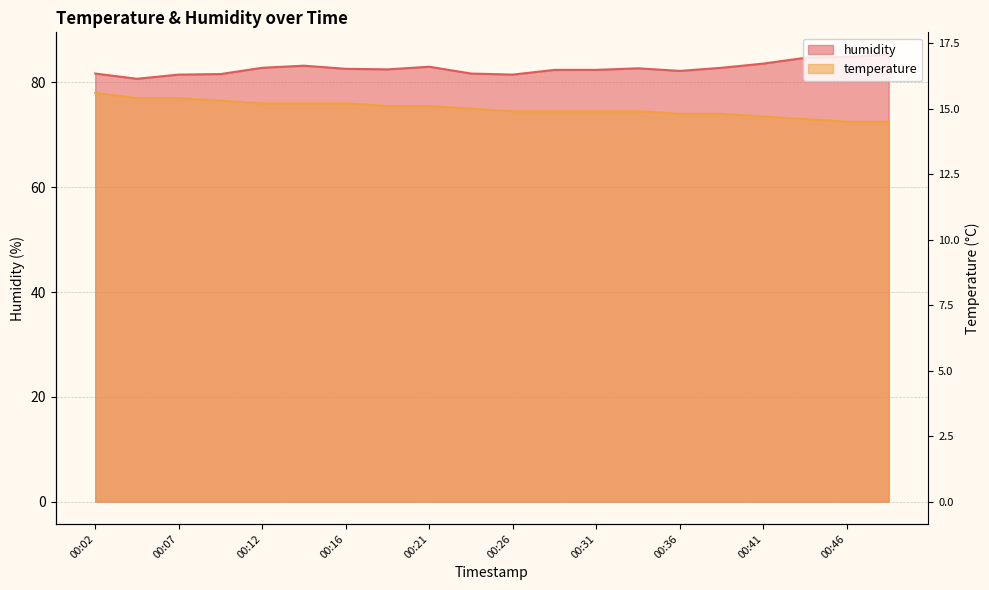

Rank the series by their maximum value, from lowest to highest.

temperature, humidity